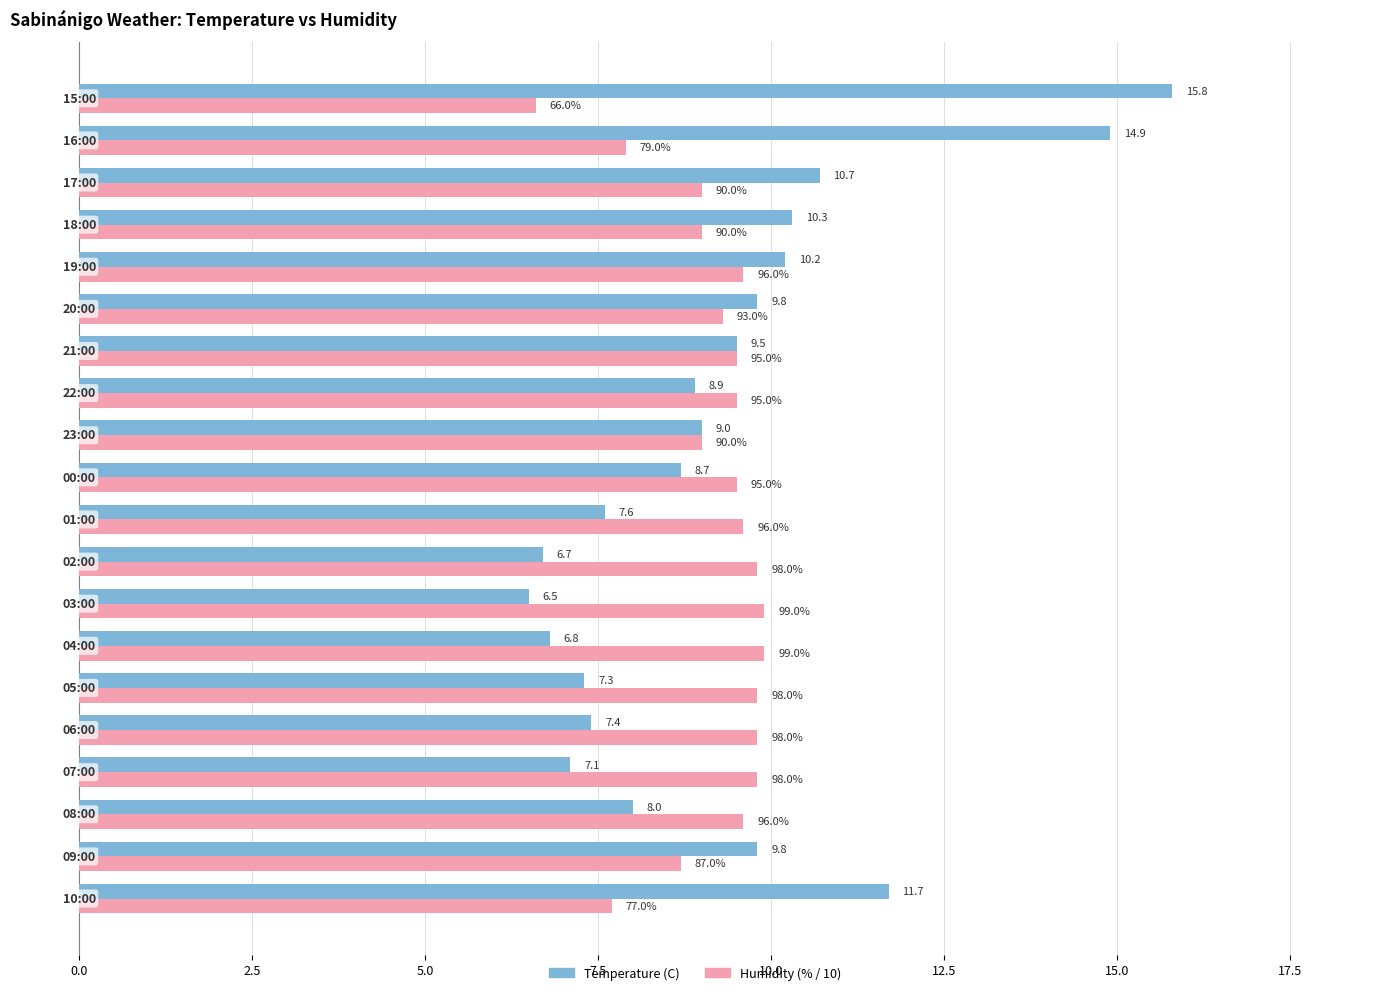

What is the minimum value for Humidity (% / 10)?

6.6